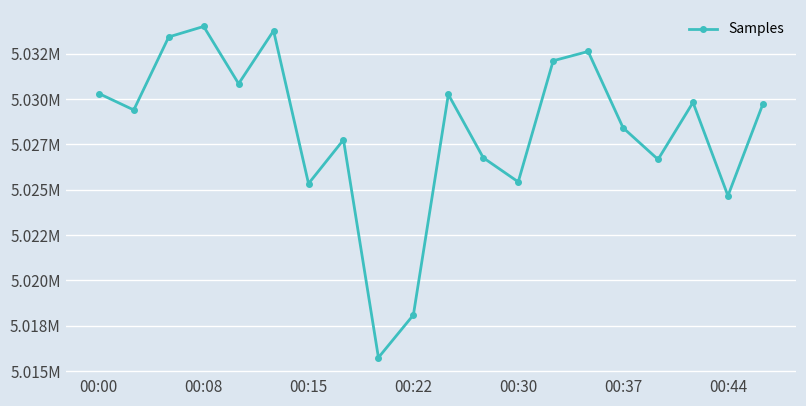

Does the chart have visible grid lines?

Yes